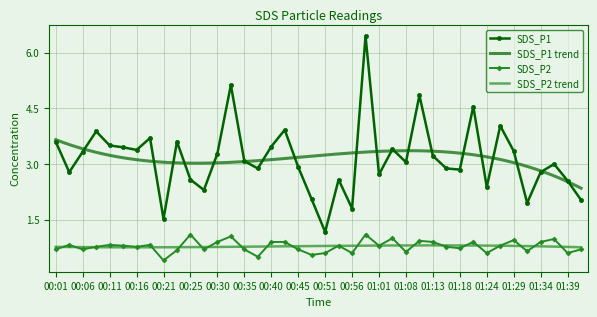

What is the average value of the SDS_P2 series?

0.8